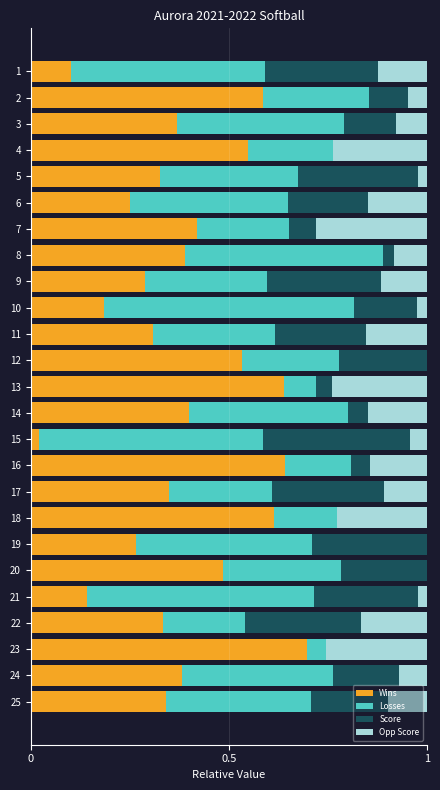

What are all the series names shown in the legend?

Wins, Losses, Score, Opp Score